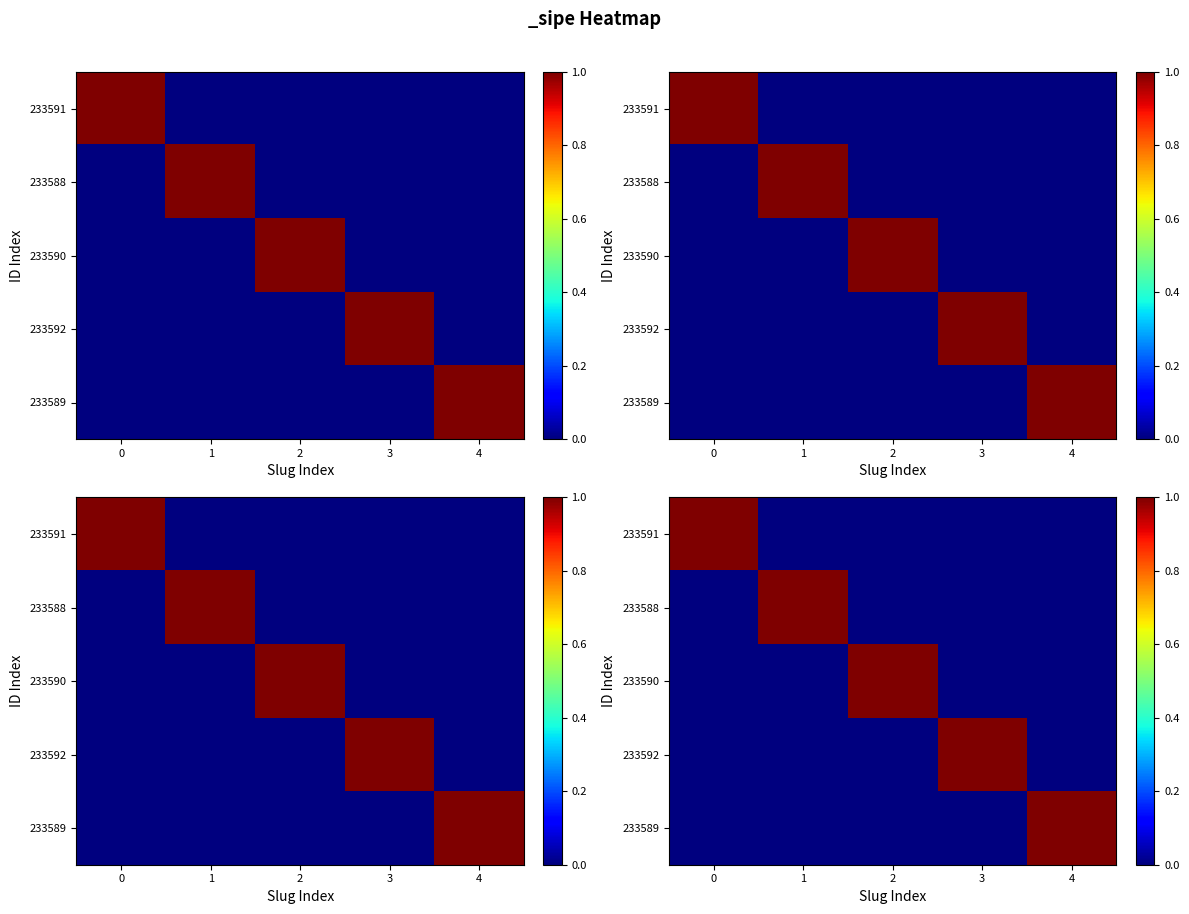

The 233590 series shows -1 at 3. True or false?

False